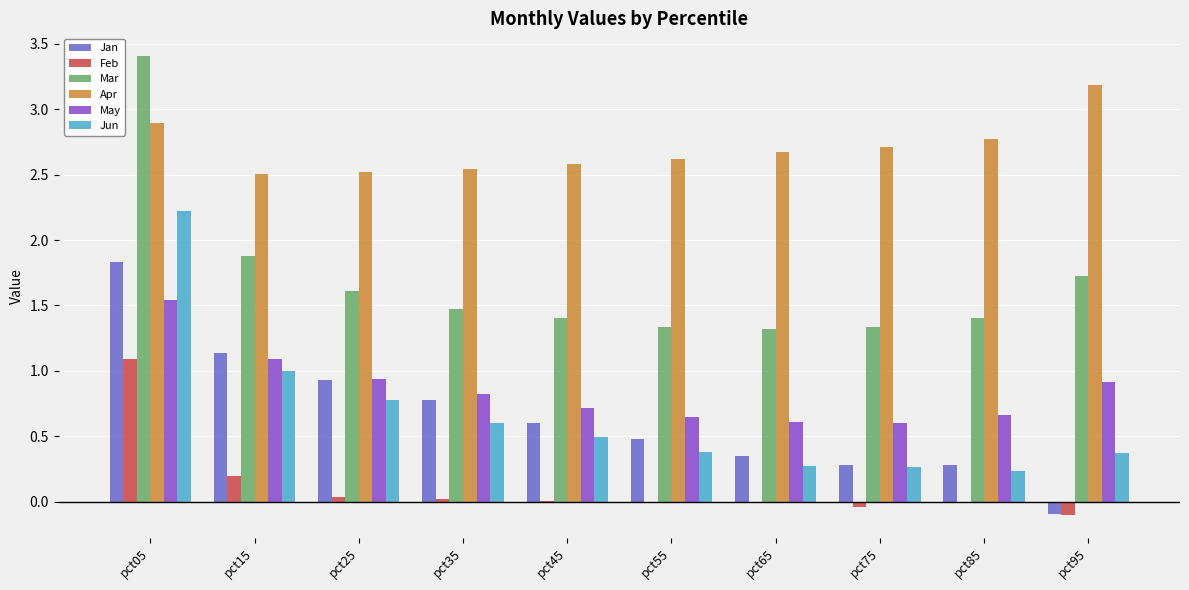

Is the value of Feb at pct15 greater than the value of Jun at pct85?

No